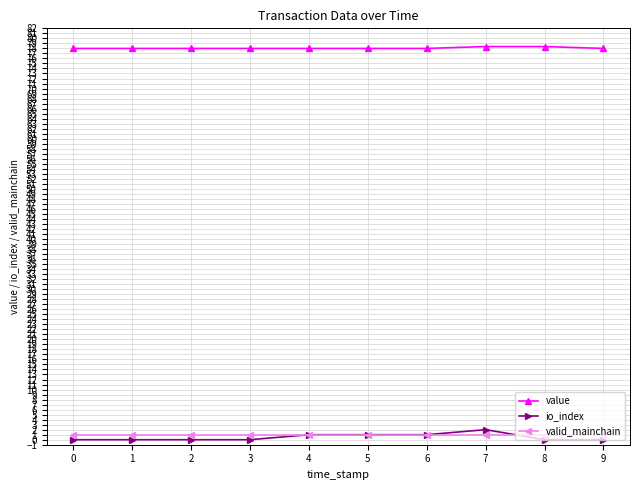

How many categories are shown in the chart?

10